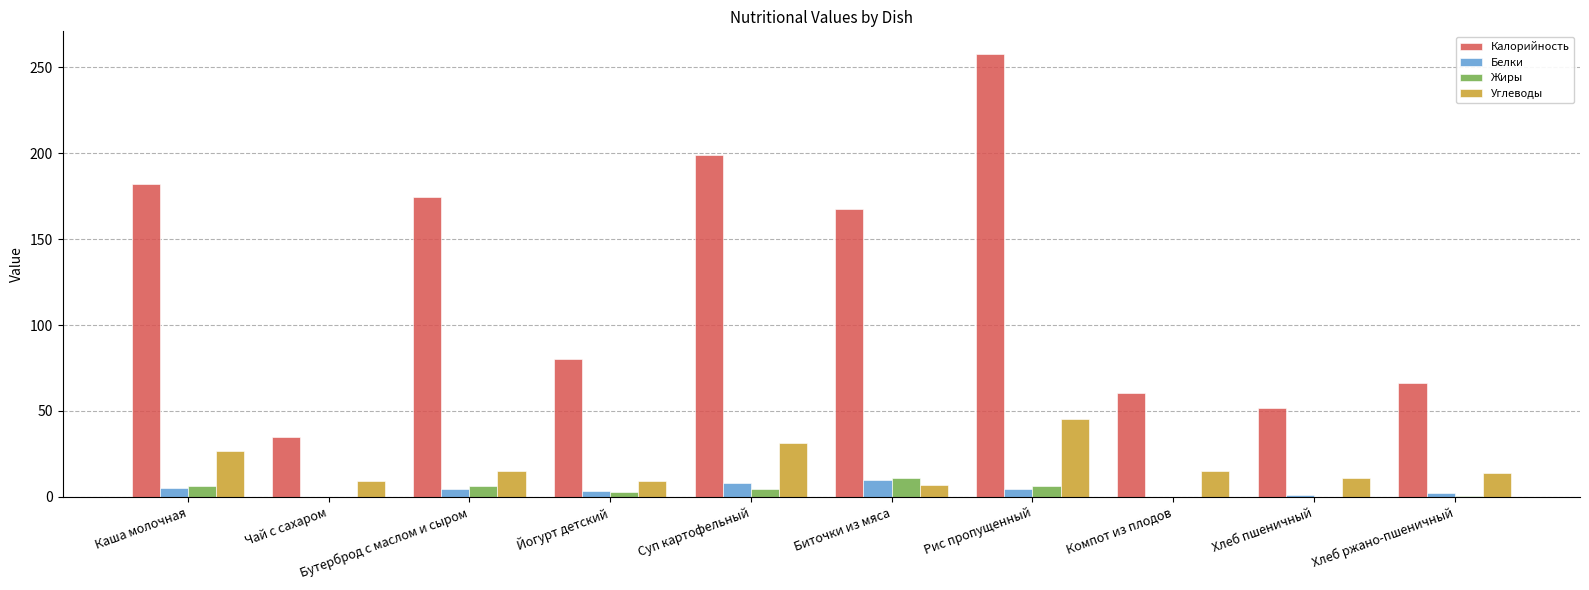

What is the sum of the Углеводы values at Чай с сахаром and Каша молочная?

35.6